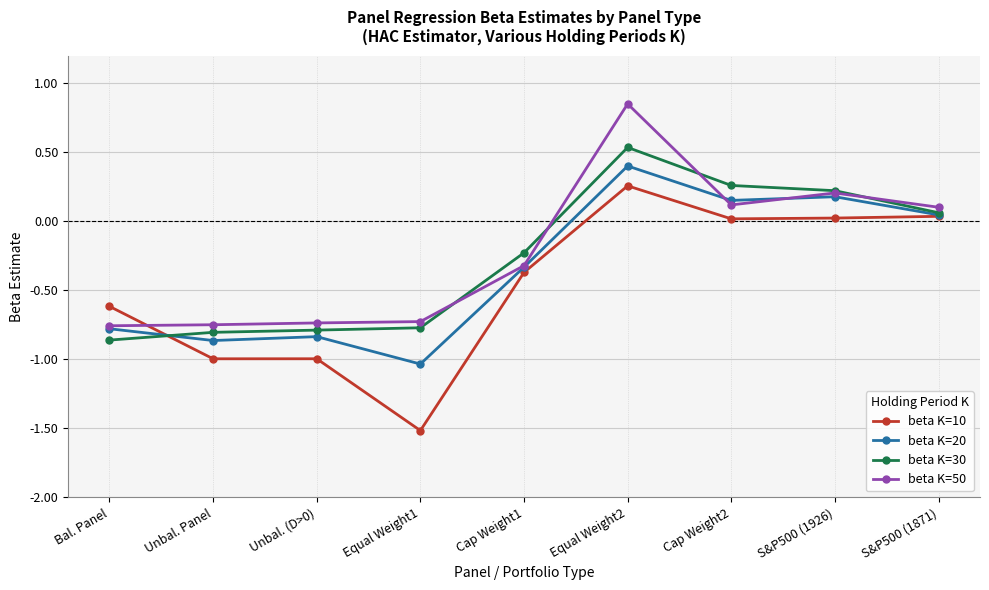

What is the sum of the beta K=30 values at S&P500 (1871) and Equal Weight2?

0.6